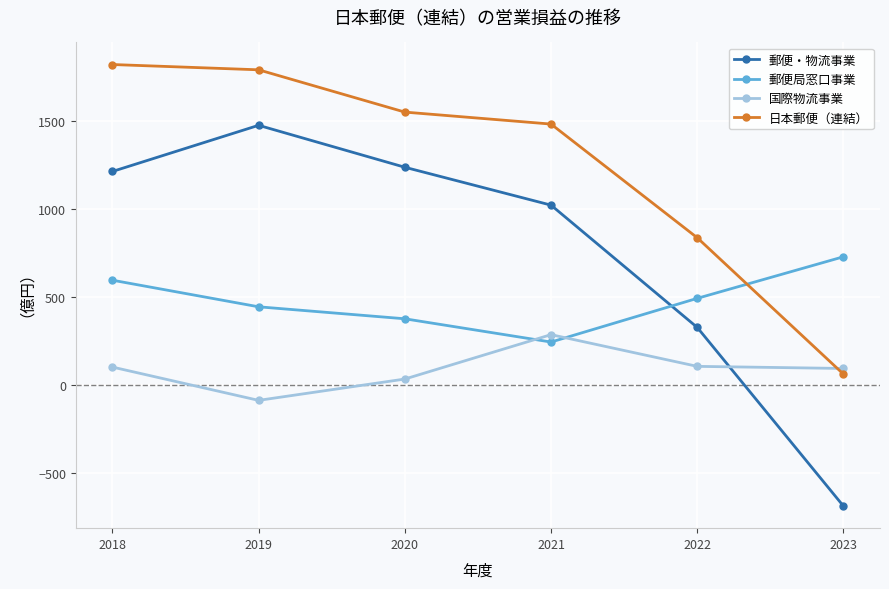

At 2020, list the series in order from smallest to largest.

国際物流事業, 郵便局窓口事業, 郵便・物流事業, 日本郵便（連結）